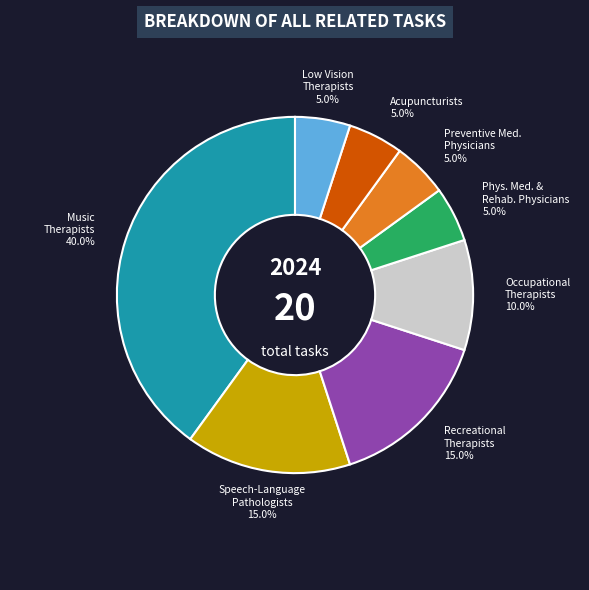

Is there any slice that represents more than half of the pie?

No